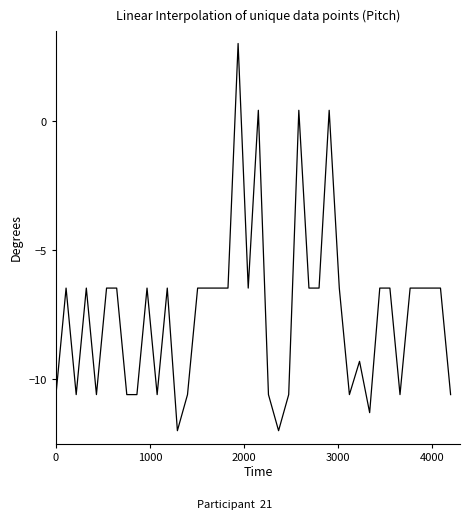

What is the smallest value displayed?

-12.0